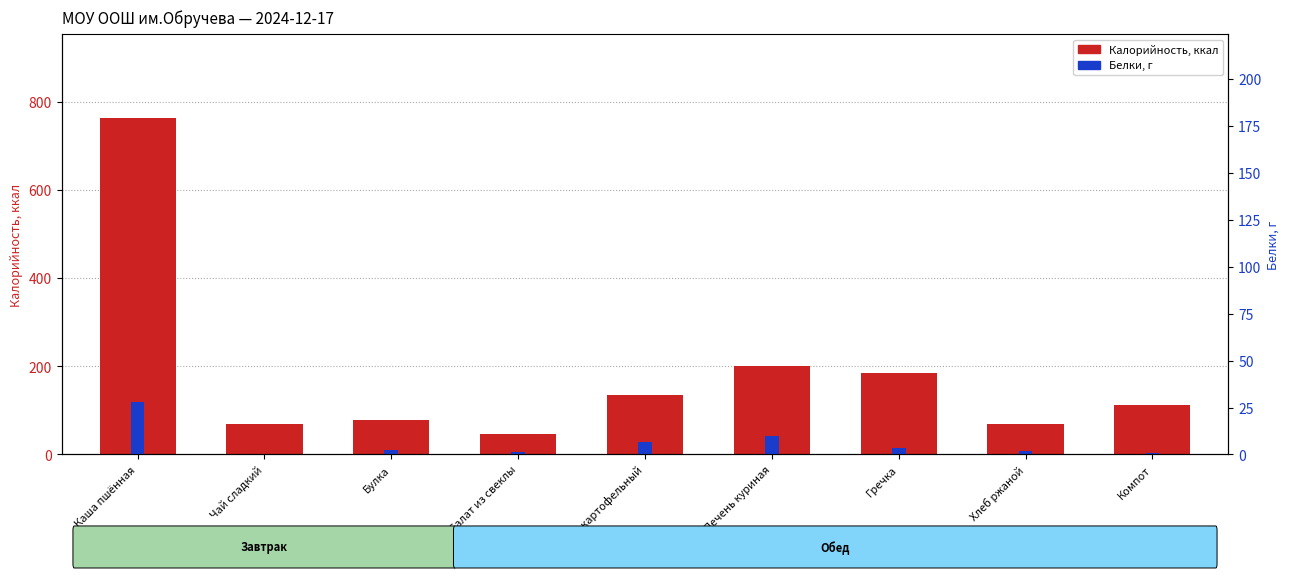

What is the label of the 9th bar from the right?

Каша пшённая